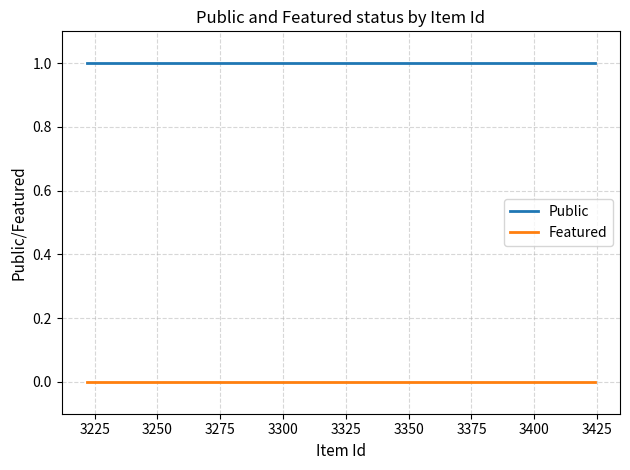

Rank the series by their maximum value, from lowest to highest.

Featured, Public